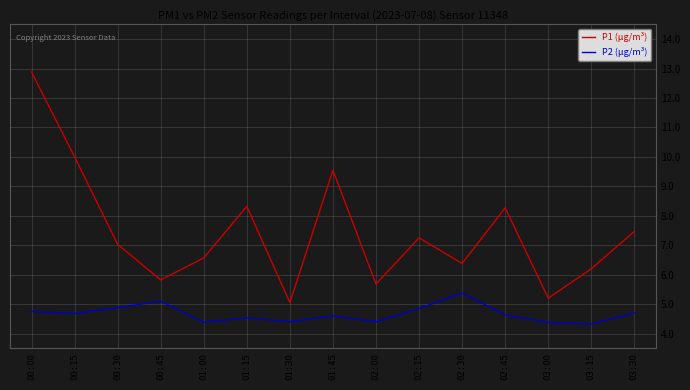

Rank the series by their maximum value, from lowest to highest.

P2 (µg/m³), P1 (µg/m³)